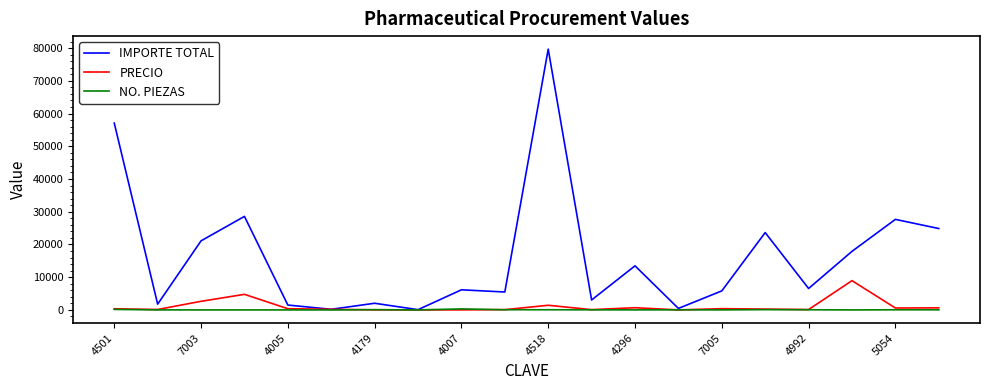

Which series has the largest total across all categories?

IMPORTE TOTAL